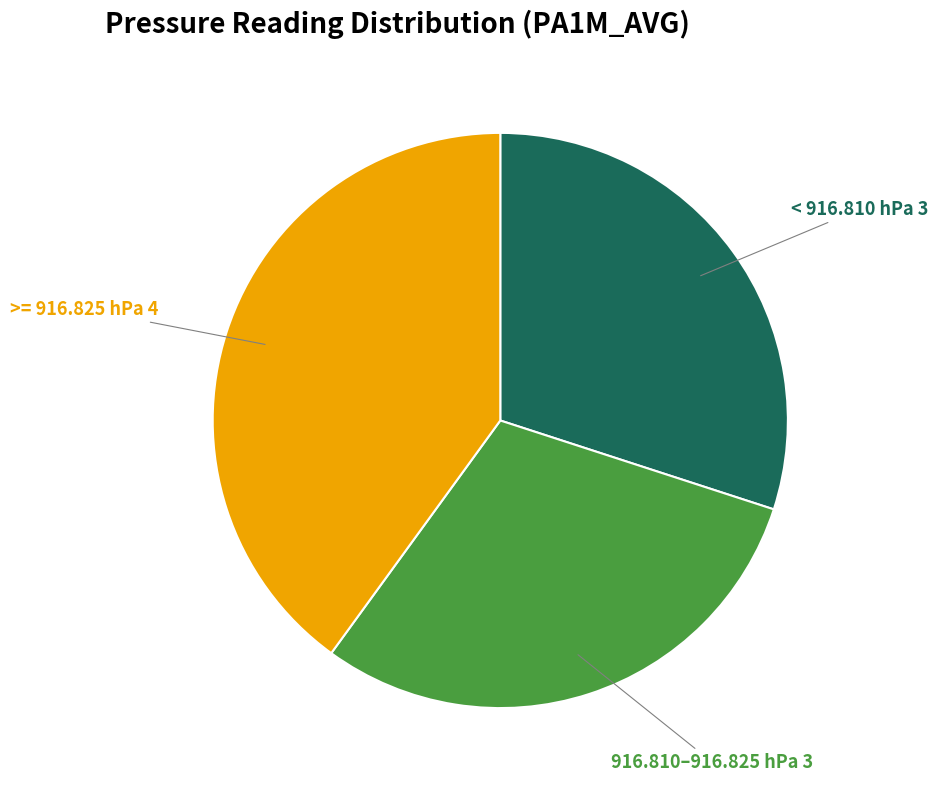

Approximately how many times larger is the value at 916.810–916.825 hPa compared to < 916.810 hPa?

1.0